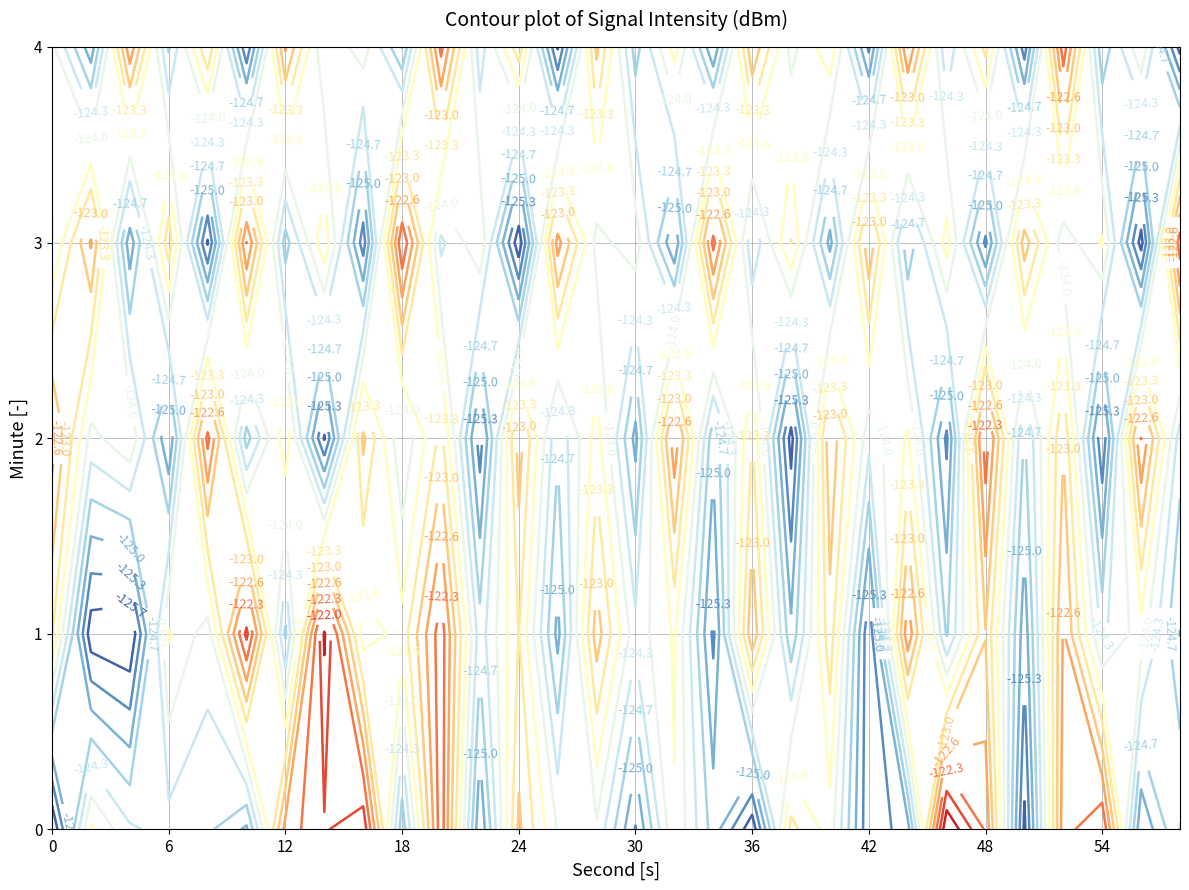

Where does the 0 series first go above -124?

1